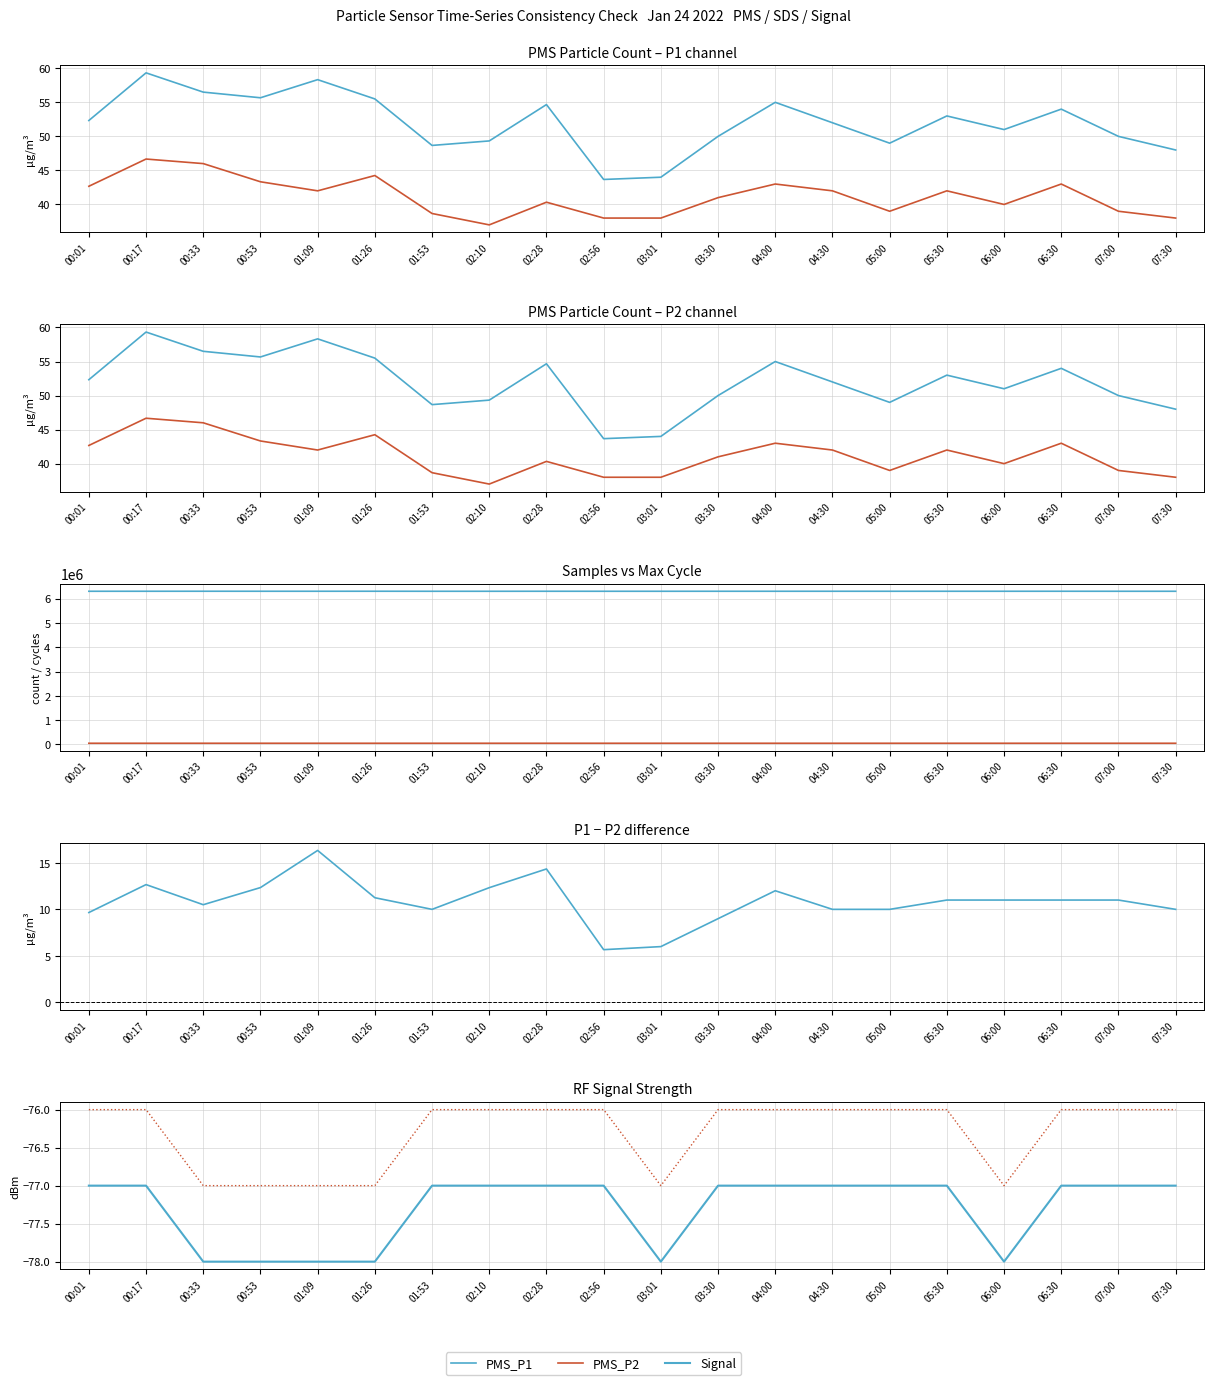

Where is the first local maximum for Samples?

00:33